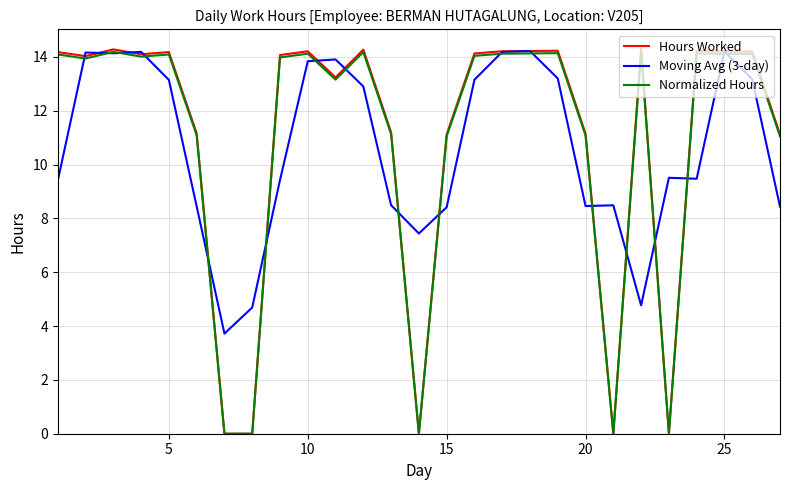

What is the difference between the maximum and minimum values in the Hours Worked series?

14.3